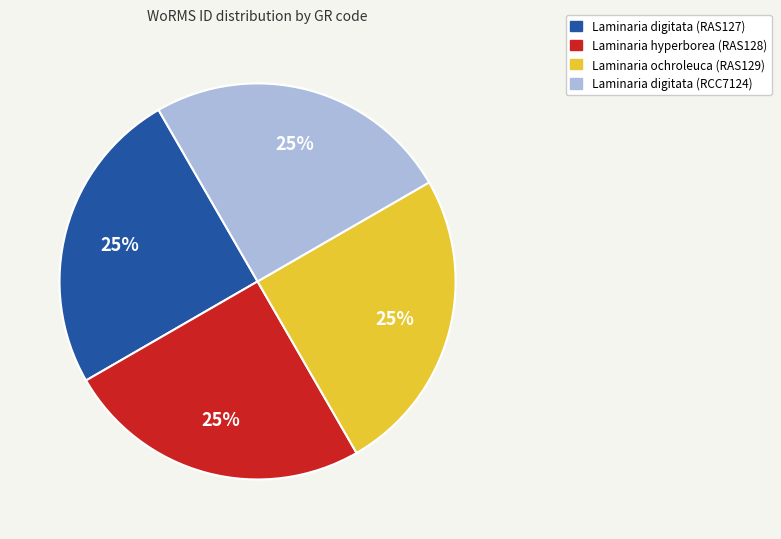

Approximately how many times larger is the value at Laminaria digitata (RCC7124) compared to Laminaria digitata (RAS127)?

1.0